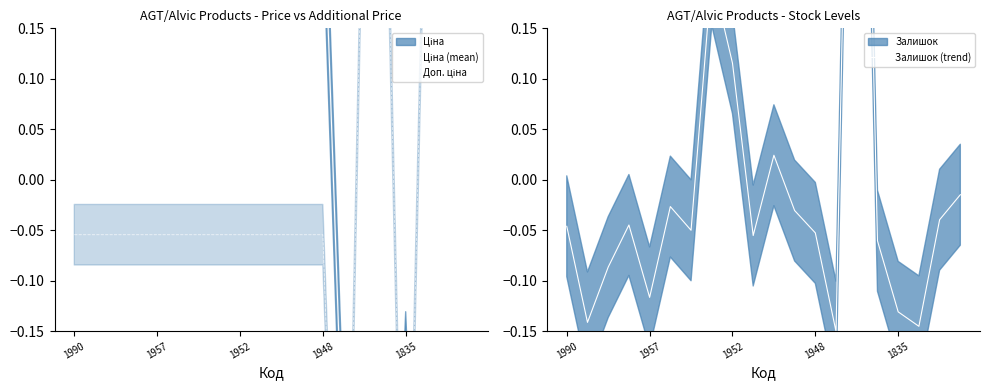

At which label does Доп. ціна reach its peak?

14